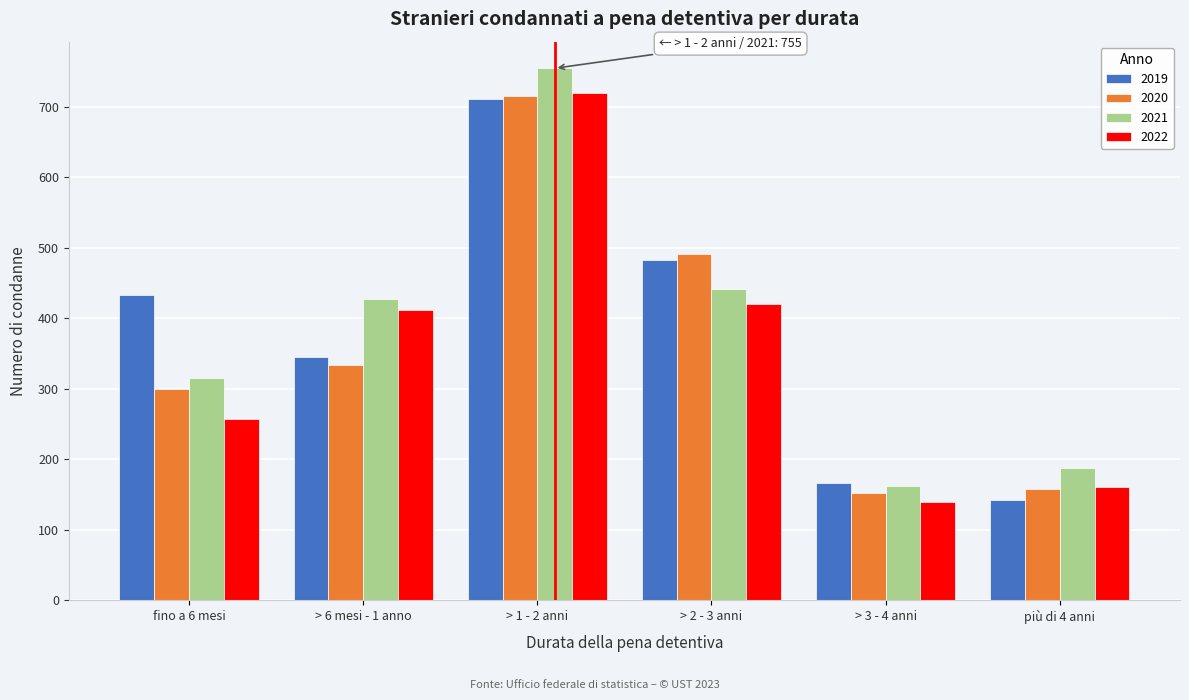

Reading left to right, list all the values displayed in this chart.

2019: fino a 6 mesi=433	> 6 mesi - 1 anno=345	> 1 - 2 anni=711	> 2 - 3 anni=483	> 3 - 4 anni=166	più di 4 anni=142
2020: fino a 6 mesi=300	> 6 mesi - 1 anno=334	> 1 - 2 anni=715	> 2 - 3 anni=491	> 3 - 4 anni=152	più di 4 anni=157
2021: fino a 6 mesi=315	> 6 mesi - 1 anno=427	> 1 - 2 anni=755	> 2 - 3 anni=441	> 3 - 4 anni=162	più di 4 anni=188
2022: fino a 6 mesi=257	> 6 mesi - 1 anno=412	> 1 - 2 anni=720	> 2 - 3 anni=421	> 3 - 4 anni=139	più di 4 anni=160